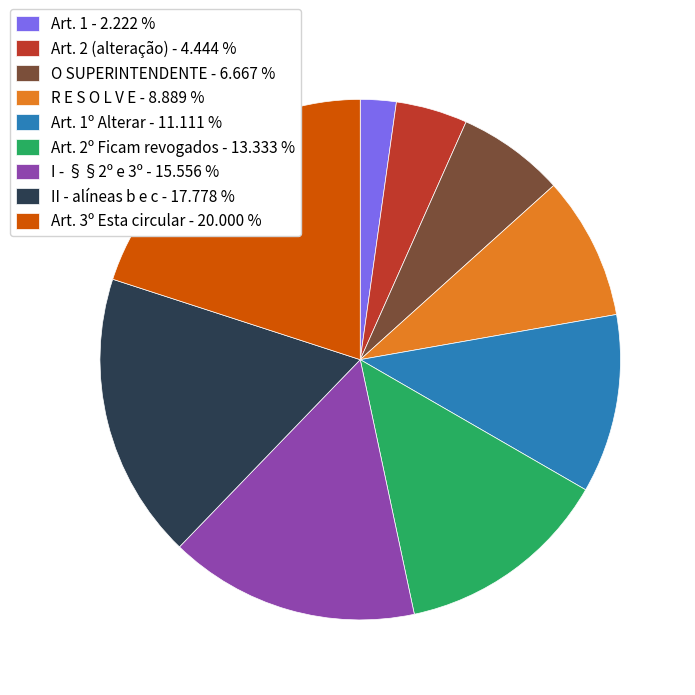

Is there a majority slice in this chart?

No